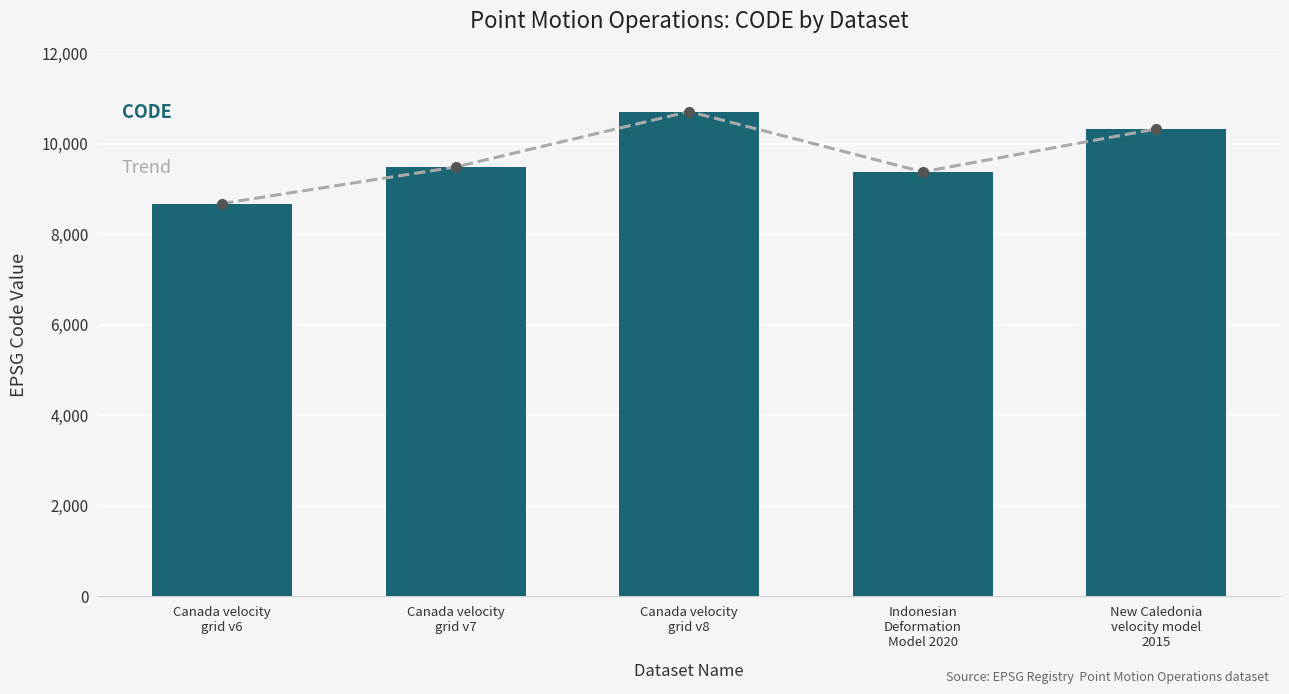

At which category is the sum across all series the highest?

Canada velocity
grid v8